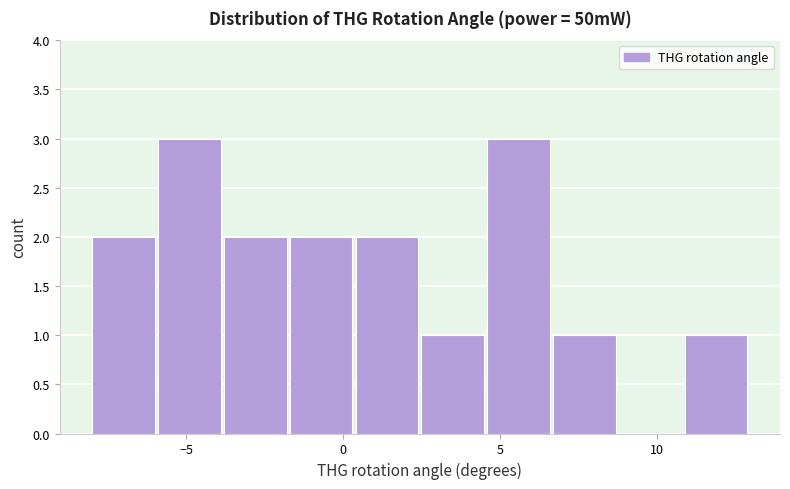

What is the height of the bar covering 10.9 to 13.0 on the x-axis? Neither the bar edges nor the heights are printed on the chart, so give them approximately, as read against the axes.

1